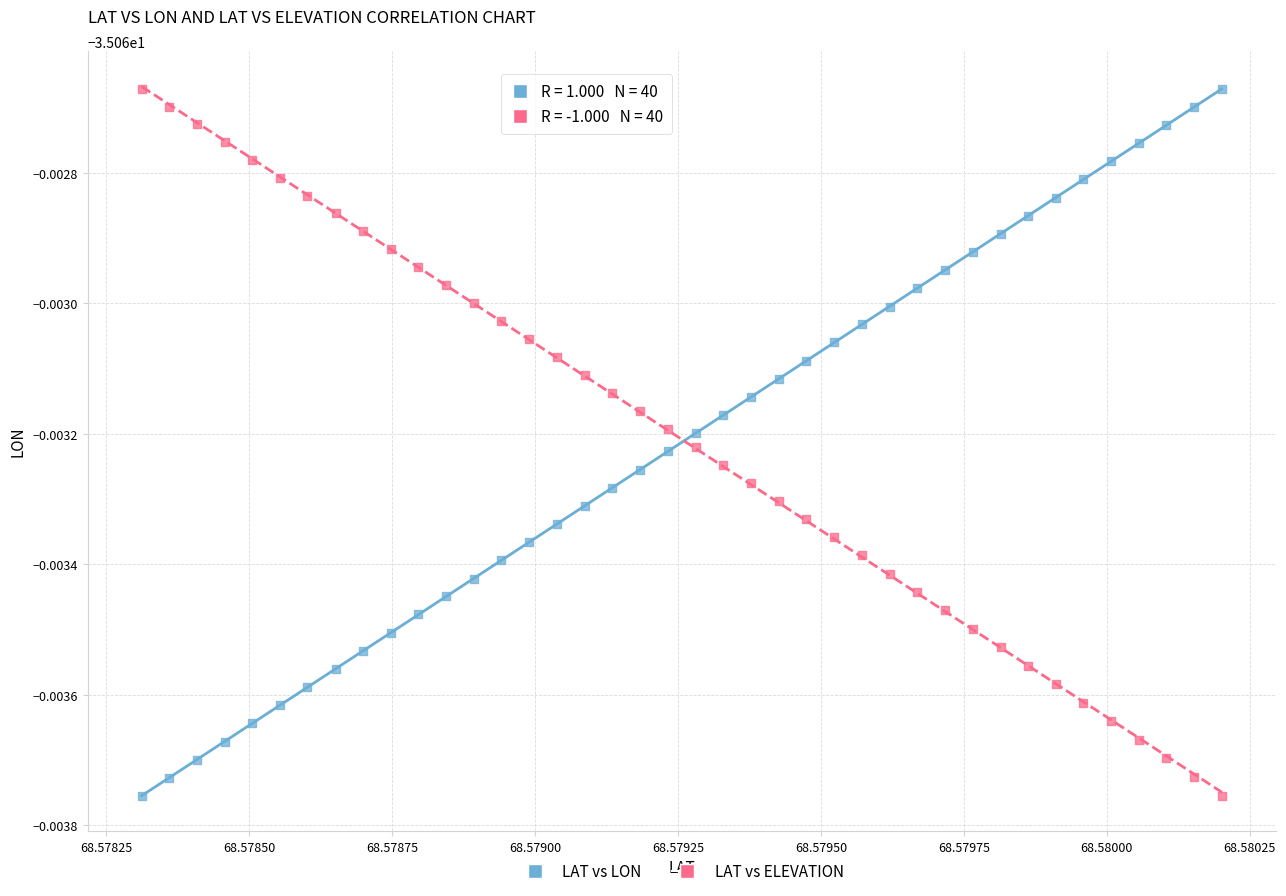

What are all the series names shown in the legend?

LAT vs LON, LAT vs ELEVATION